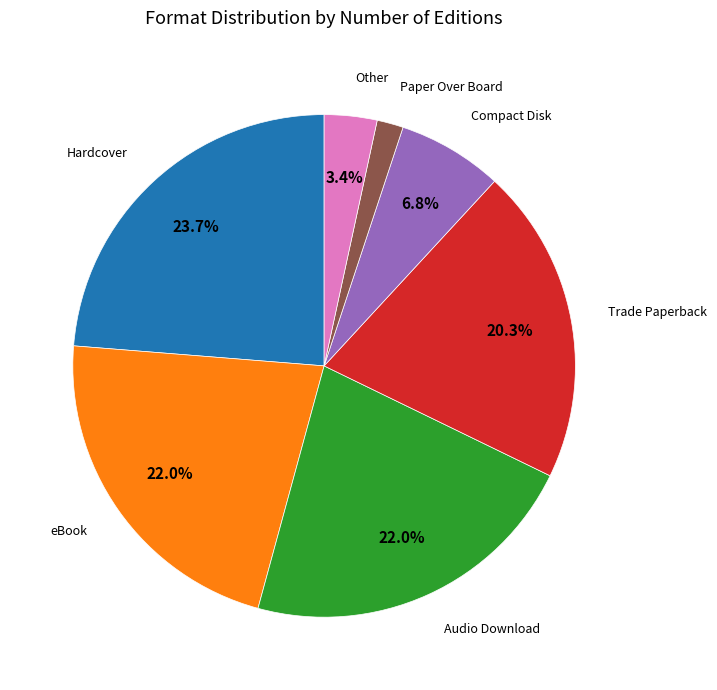

Is there a majority slice in this chart?

No